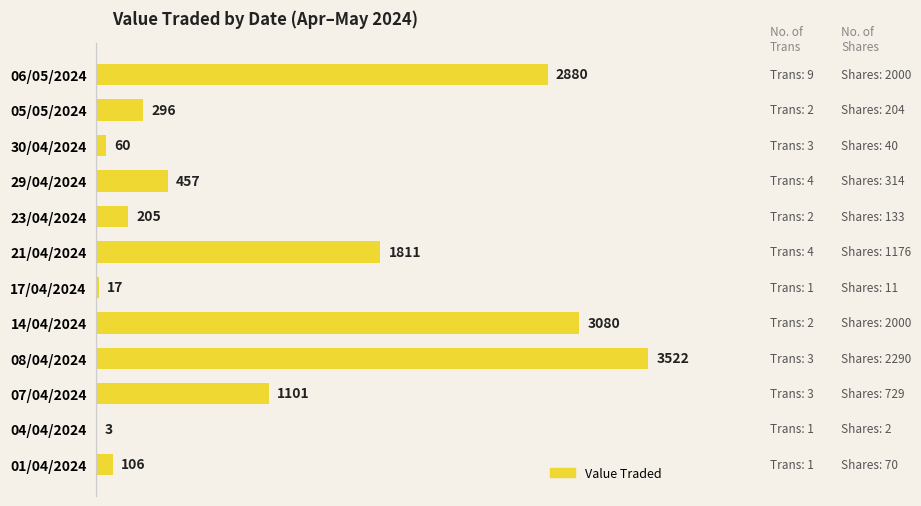

Approximately how many times larger is the value at 05/05/2024 compared to 07/04/2024?

0.3